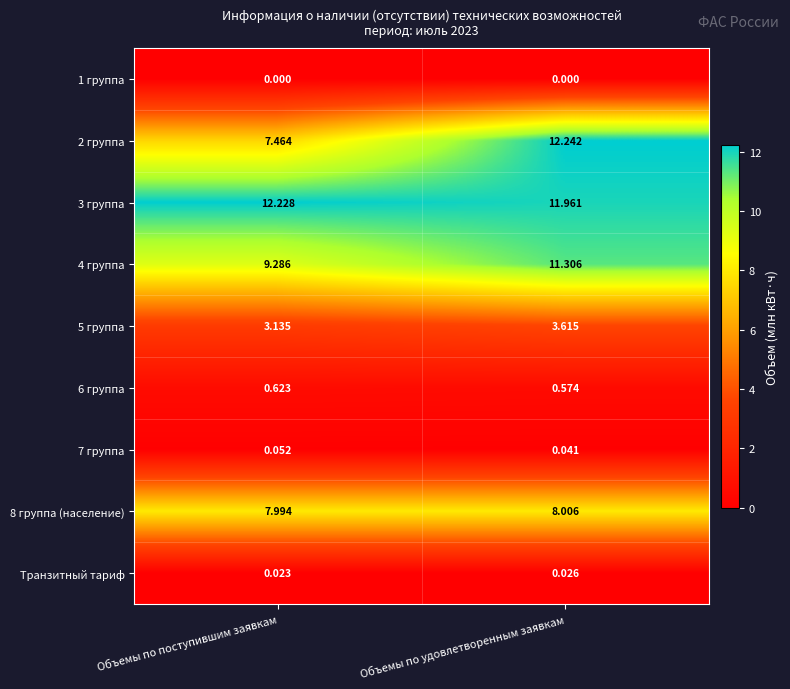

Where does the 8 группа (население) series first go above 8?

Объемы по удовлетворенным заявкам